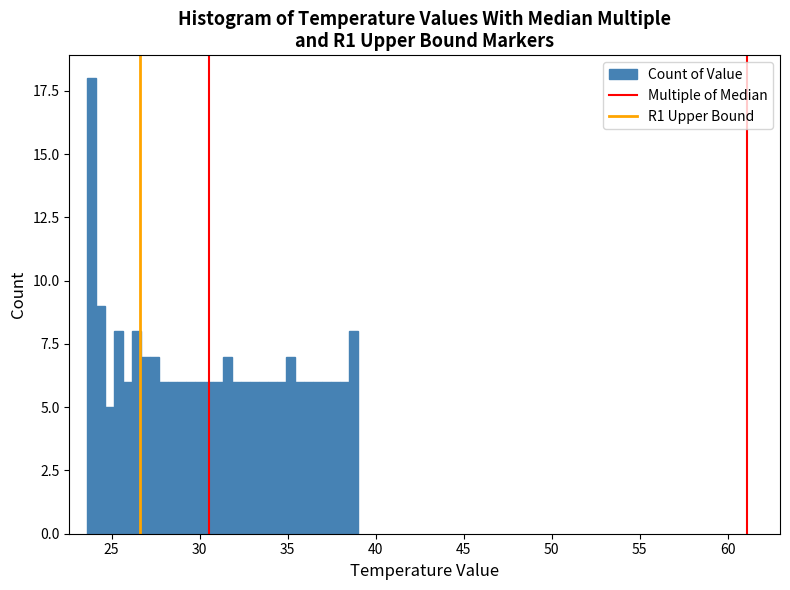

Read against the x-axis, roughly where is the centre of the tallest bar?

24.0